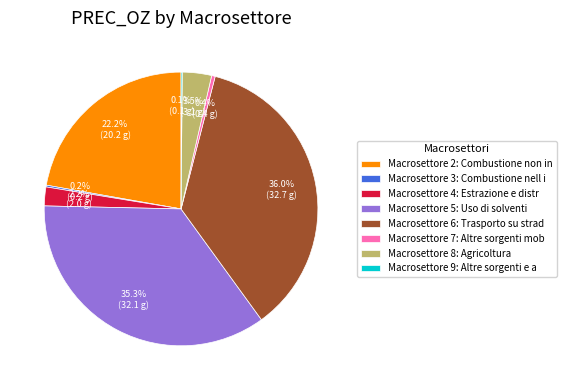

Which slice is the largest?

Macrosettore 6: Trasporto su strad